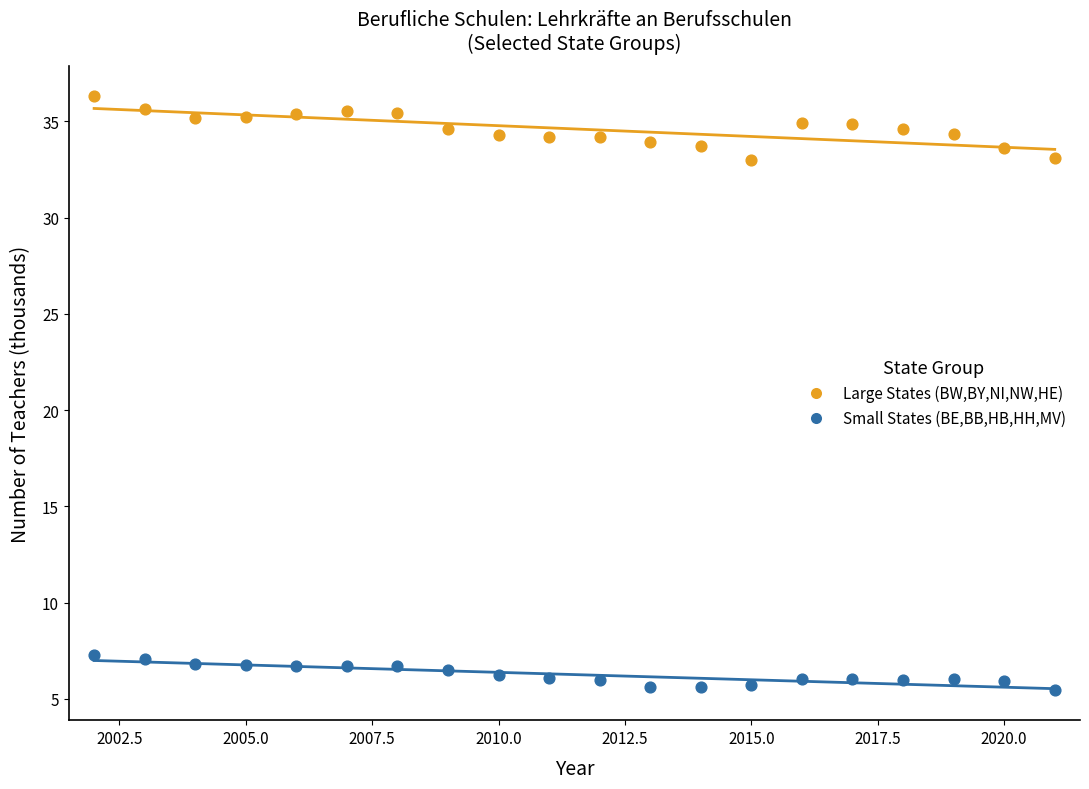

Which series contains the lowest Y value?

Small States (BE,BB,HB,HH,MV)